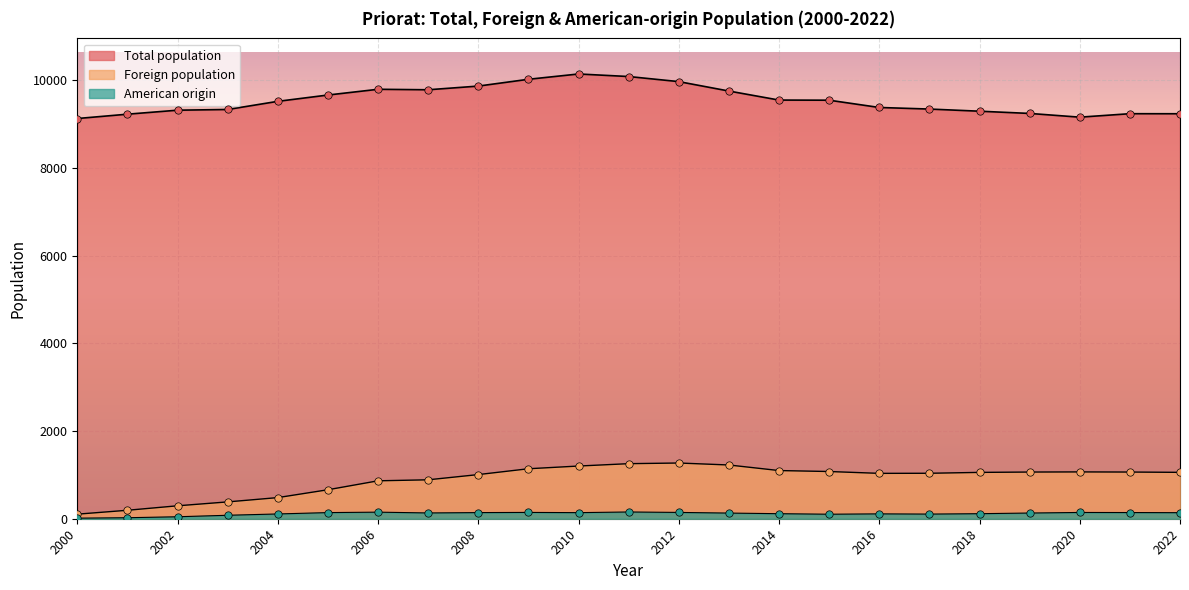

At which category is the sum across all series the highest?

2011